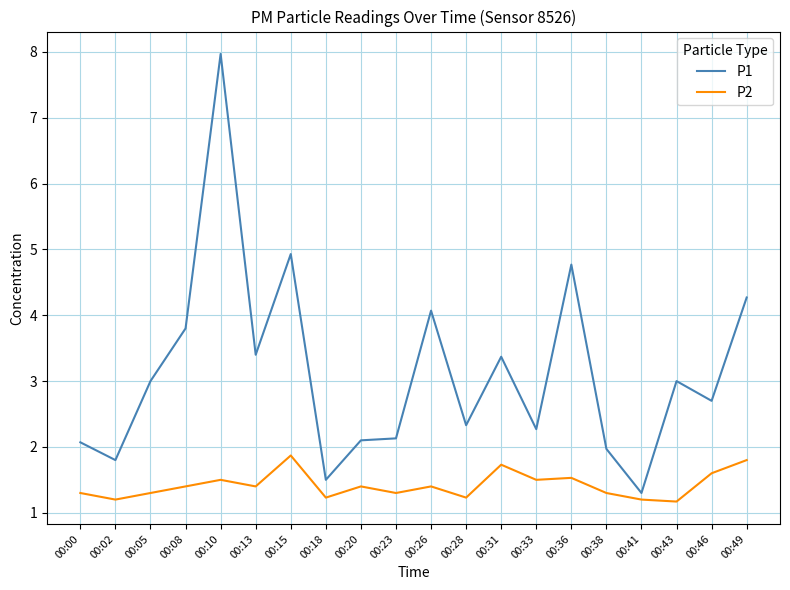

At which category does the chart reach its peak across all series?

00:10